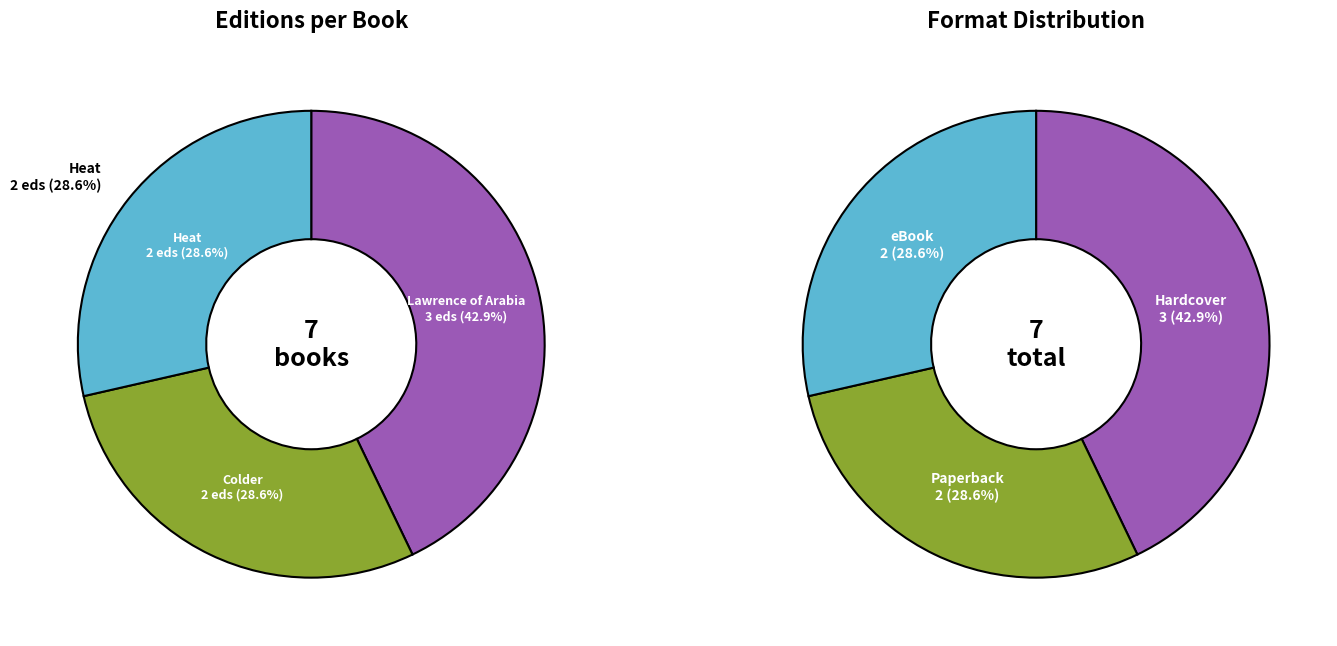

Is it true that Lawrence of Arabia is 8% of the pie?

False